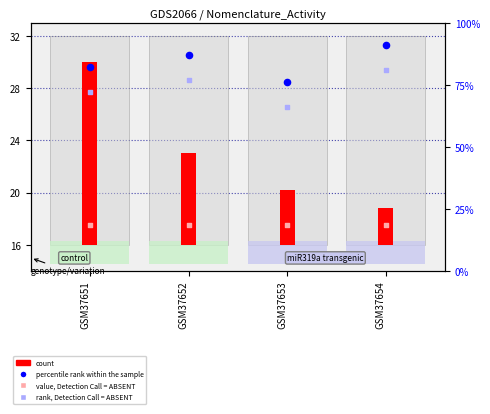

Is the value of value, Detection Call = ABSENT at GSM37651 greater than the value of rank, Detection Call = ABSENT at GSM37653?

No